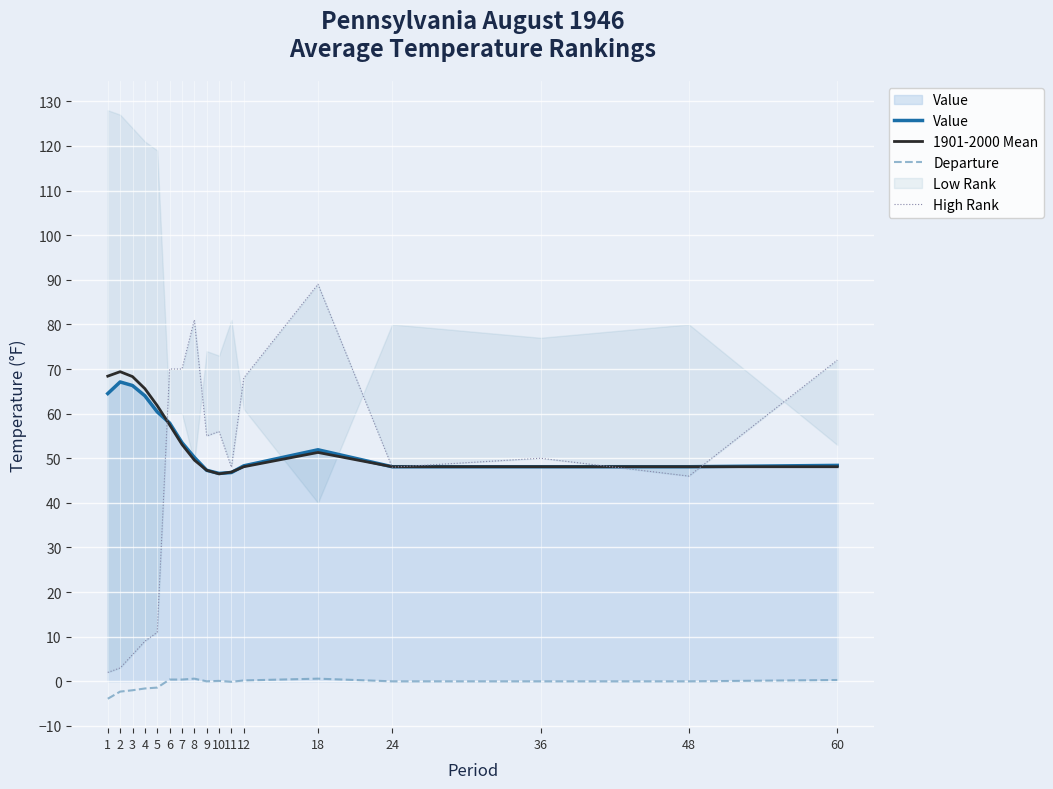

What is the value of the Value point at the 13th from the left?

51.9